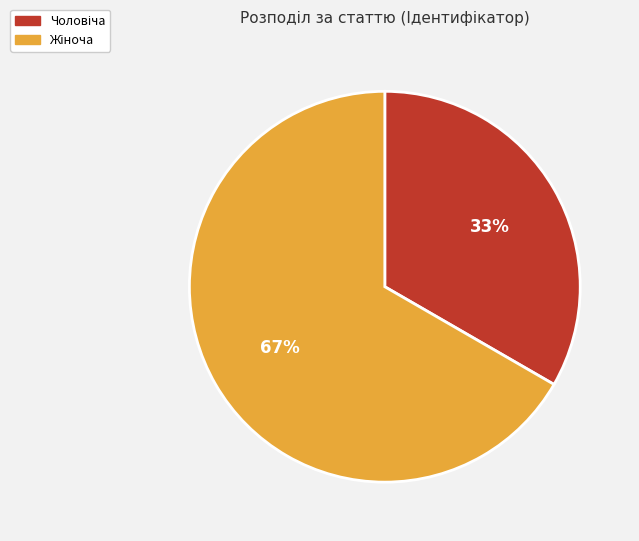

Do Чоловіча and Жіноча together represent more than half of the pie?

Yes